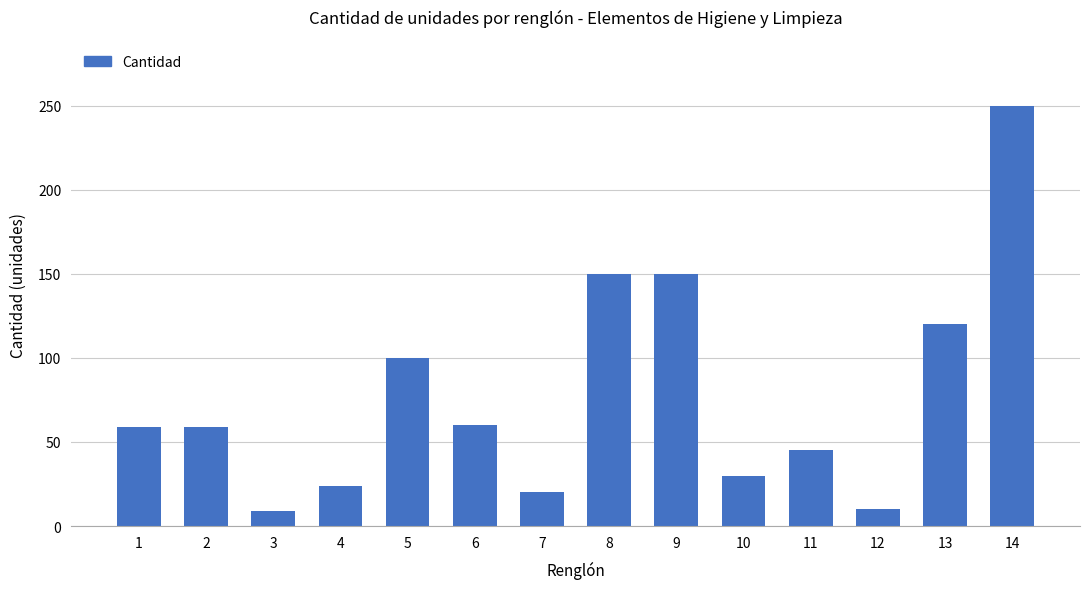

What is the value of the 5th bar from the left?

100